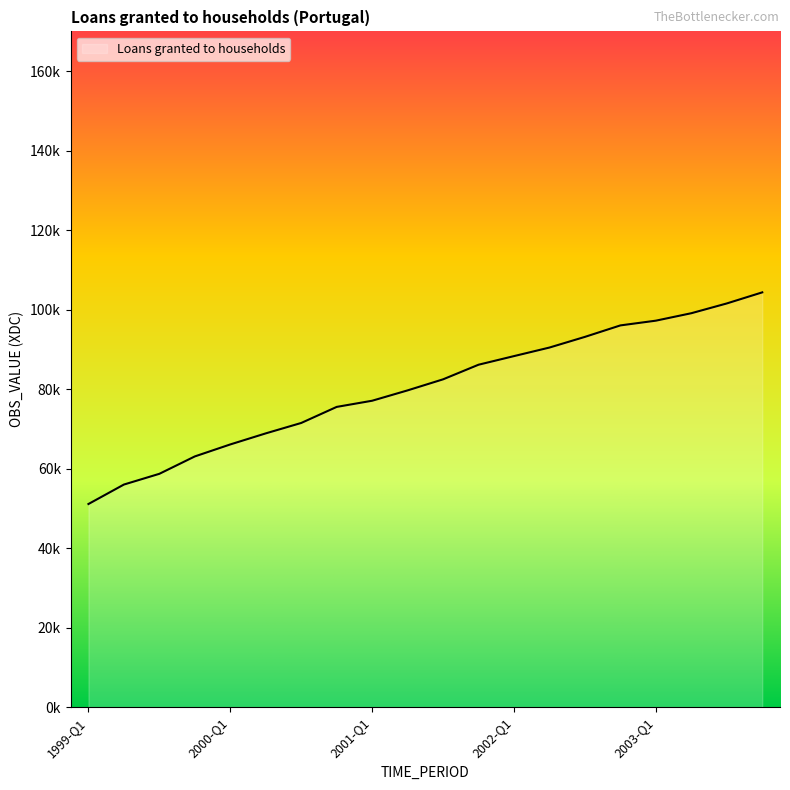

What is the difference between the second highest and minimum values?

50457.7